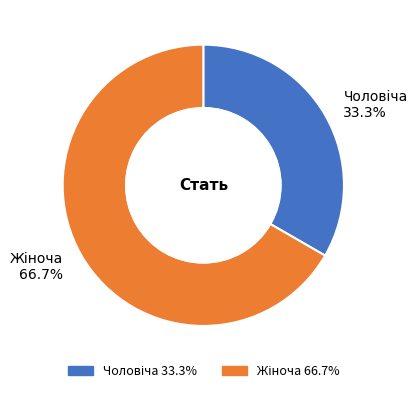

How many segments does this pie chart have?

2